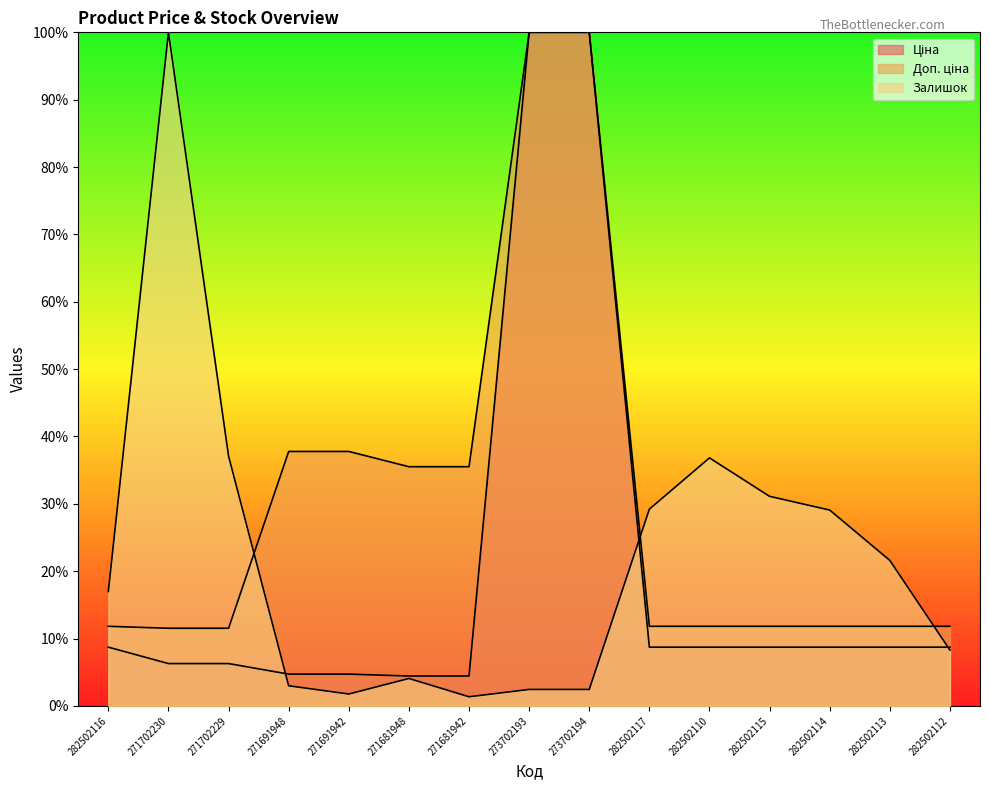

Which series has the largest total across all categories?

Доп. ціна